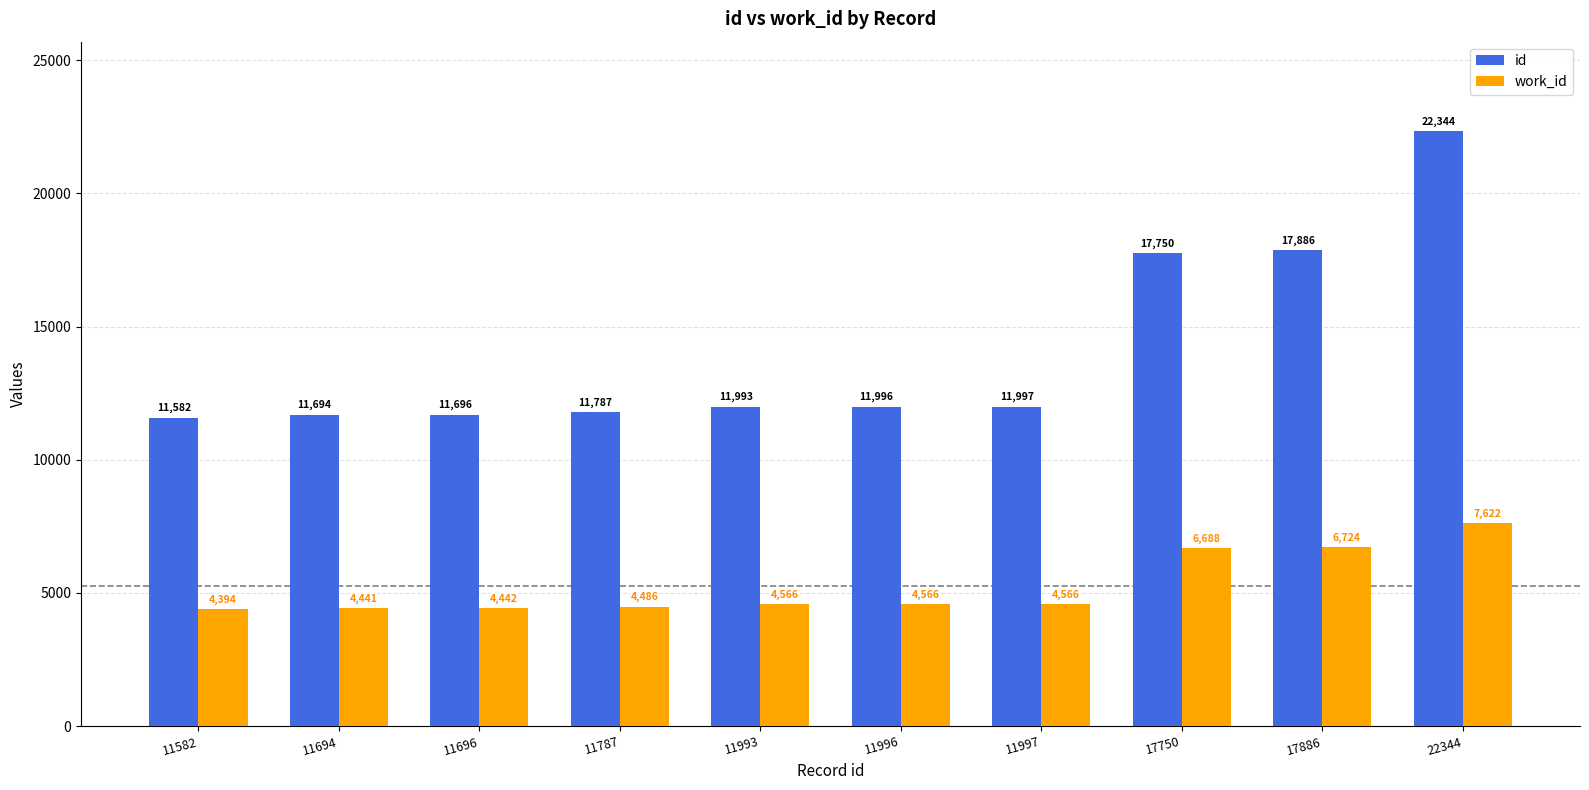

What is the value of the work_id bar at the 4th from the left?

4486